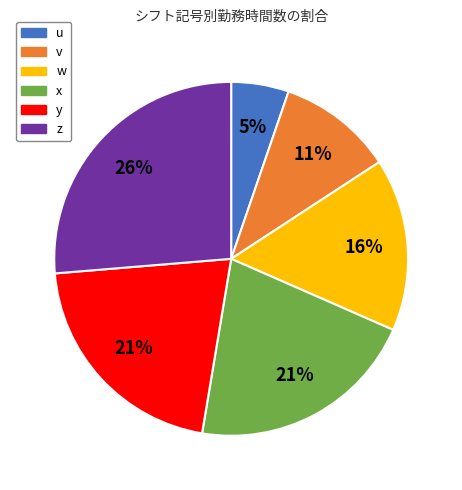

To the nearest percent, what is the difference between the largest and smallest slice percentages?

21%